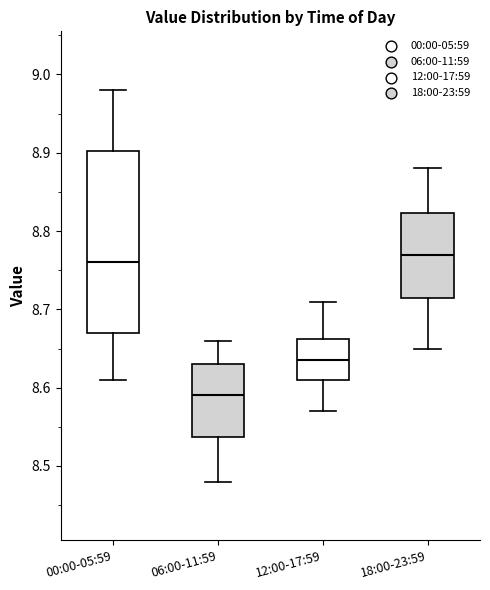

Reading left to right, transcribe this box plot: for each box, give where its median line is, the range the box spans, and where its two whiskers end, as read against the y-axis. The values are not printed on the chart, so give them approximately, as read against the axis.

00:00-05:59: median 8.76, box 8.67 to 8.90, whiskers 8.61 to 8.98
06:00-11:59: median 8.59, box 8.54 to 8.63, whiskers 8.48 to 8.66
12:00-17:59: median 8.64, box 8.61 to 8.66, whiskers 8.57 to 8.71
18:00-23:59: median 8.77, box 8.72 to 8.82, whiskers 8.65 to 8.88